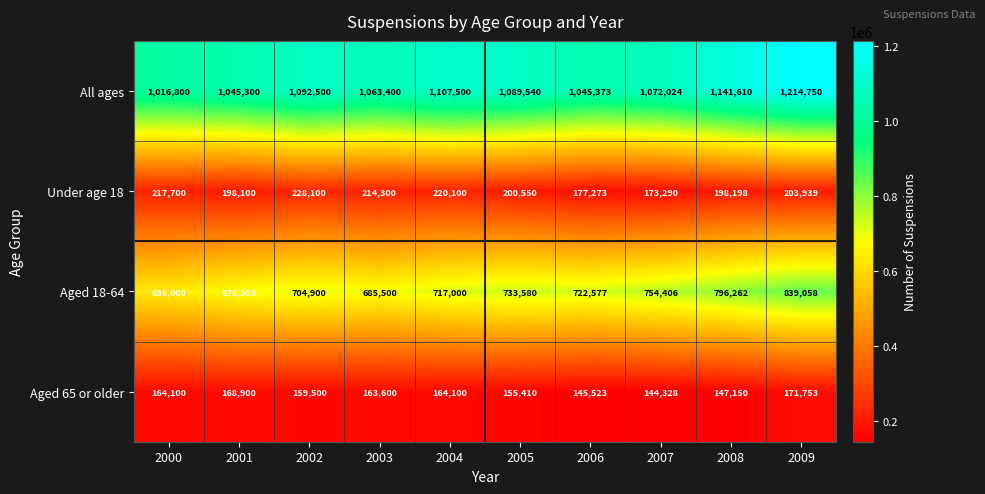

At which label is Aged 65 or older closest to 158040?

2002